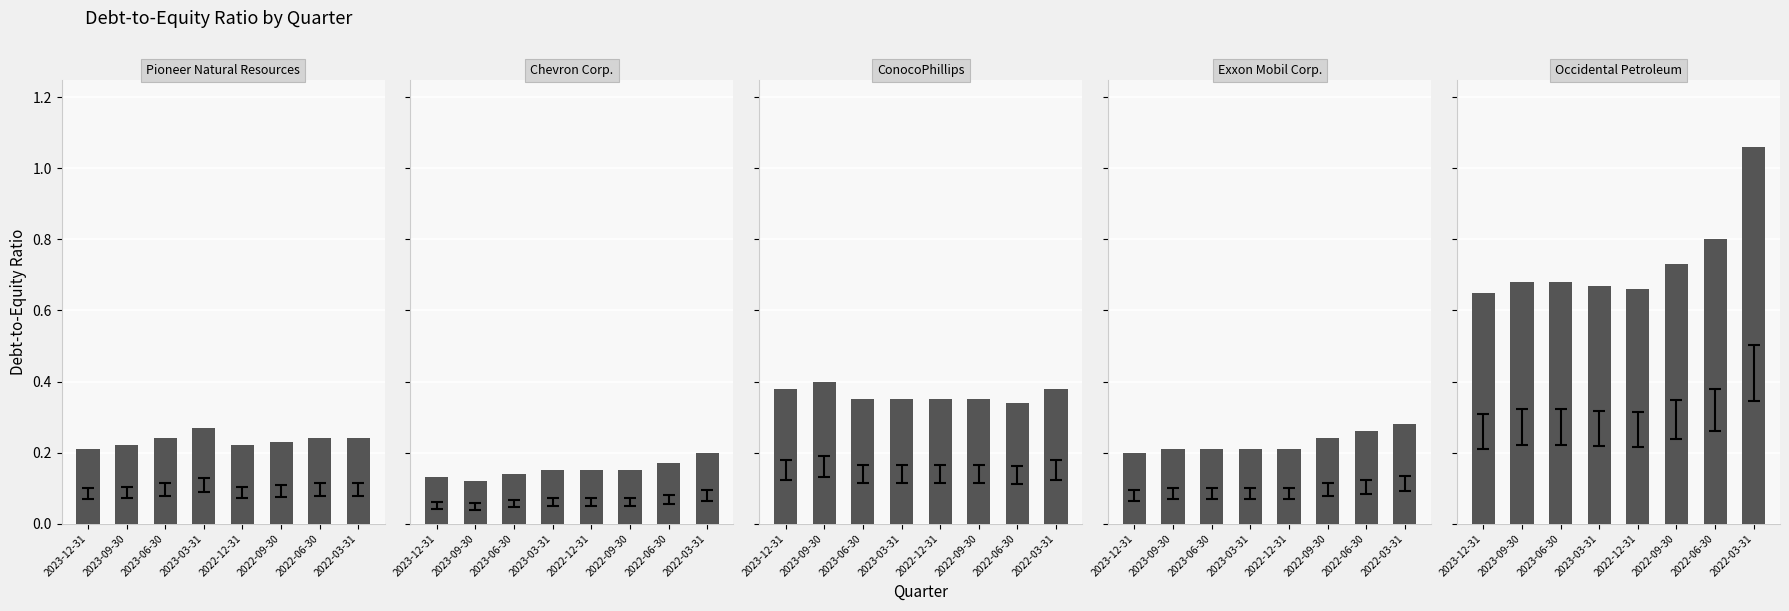

Between 2022-09-30 and 2022-06-30, which series saw the biggest shift?

Occidental Petroleum